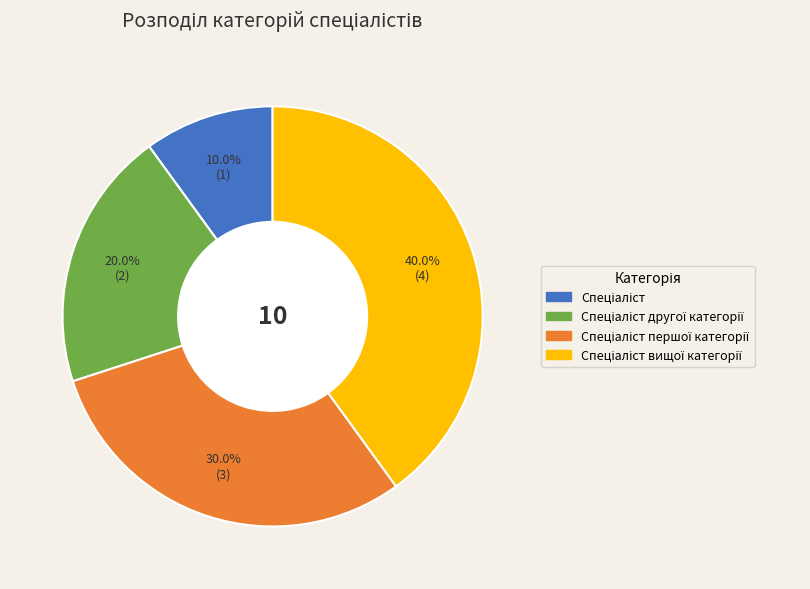

Does any single category account for the majority?

No